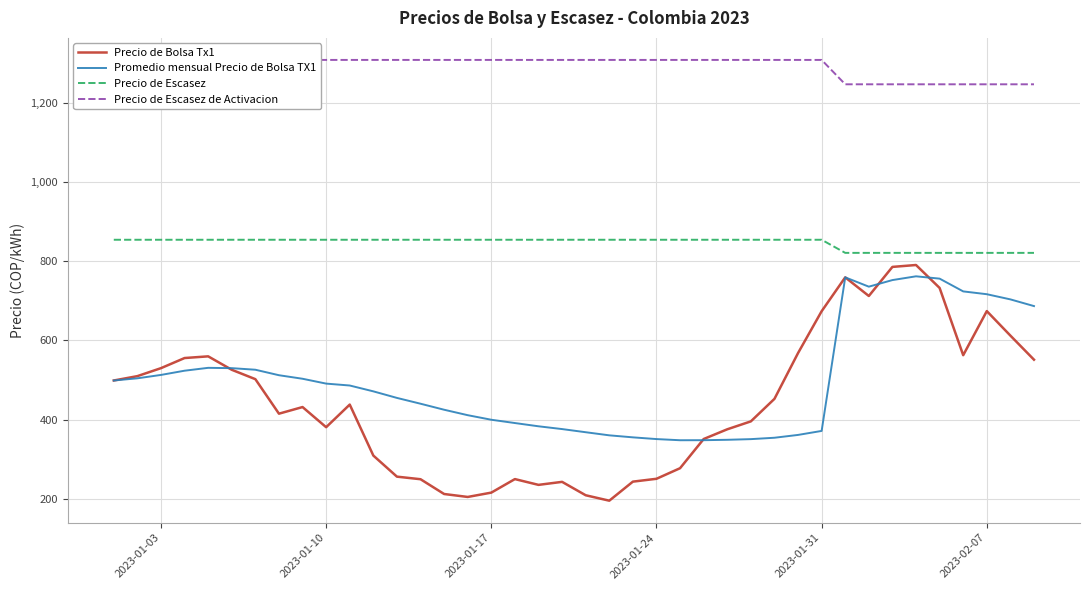

True or false: Promedio mensual Precio de Bolsa TX1 and Precio de Bolsa Tx1 cross at least once.

True